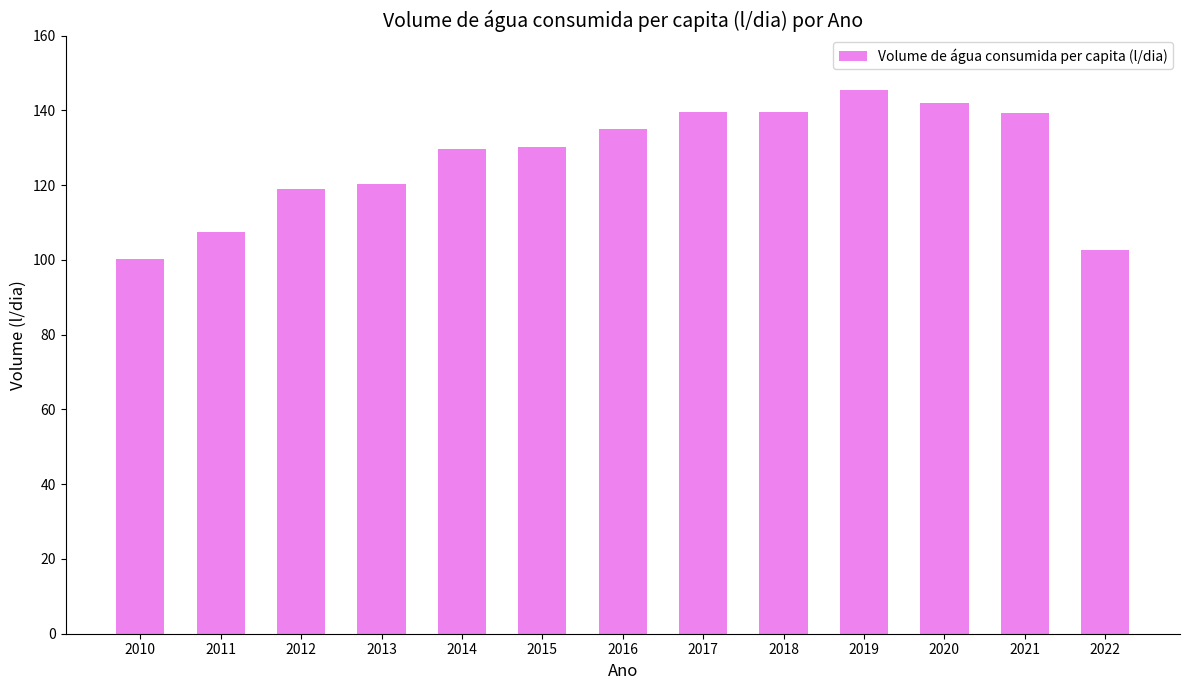

What is the minimum value shown in the chart?

100.4